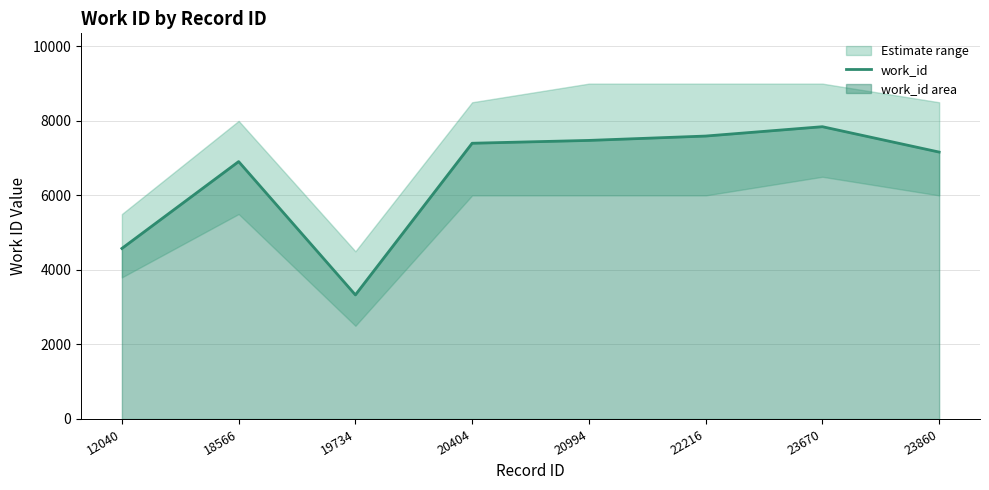

What is the difference between the values at 20994 and 23860?

313